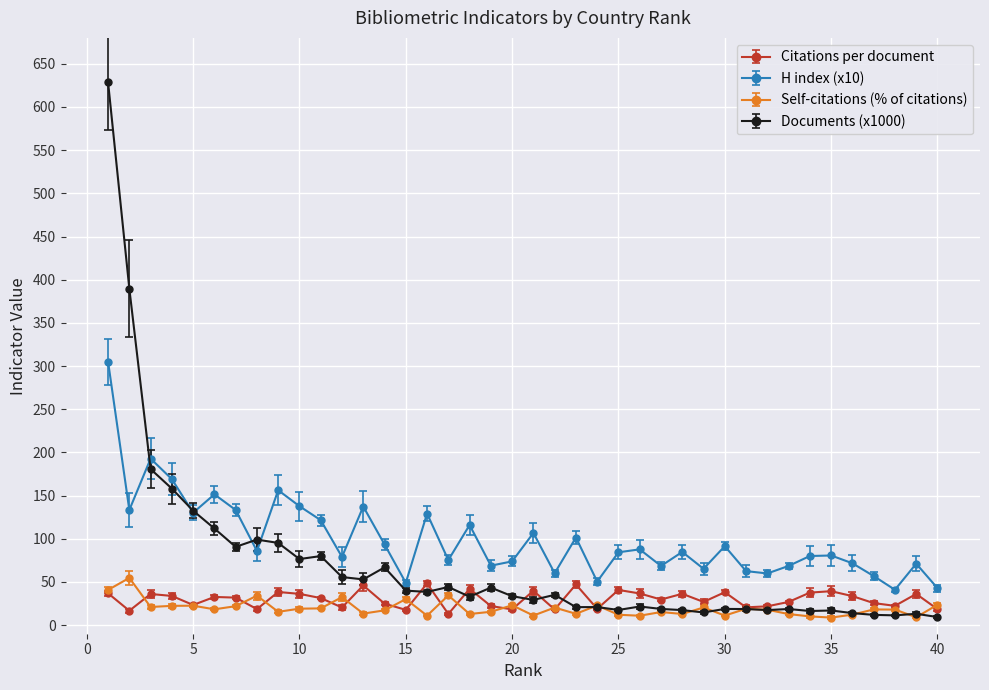

True or false: Documents (x1000) has more than 1 interior local peaks.

True